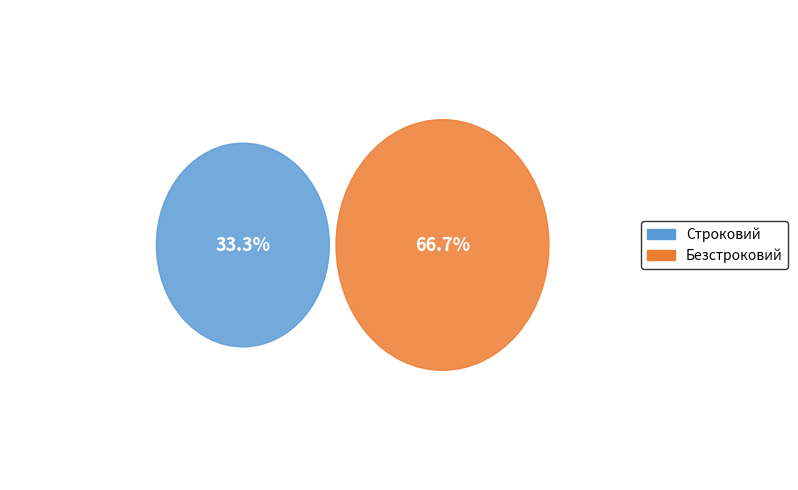

The Строковий slice represents 33% of the pie. True or false?

True